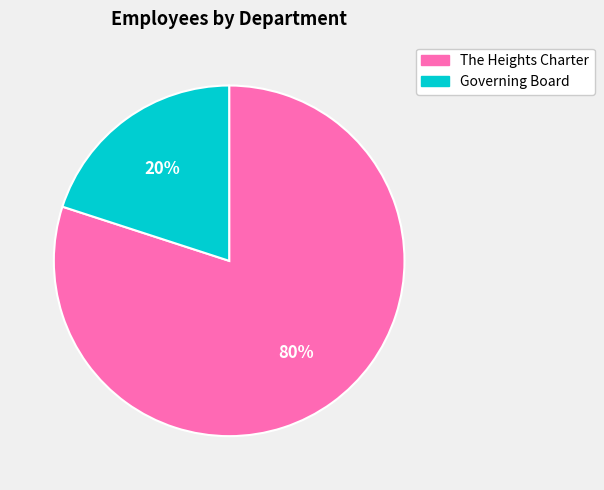

To the nearest percent, what percentage of the pie is Governing Board?

20%